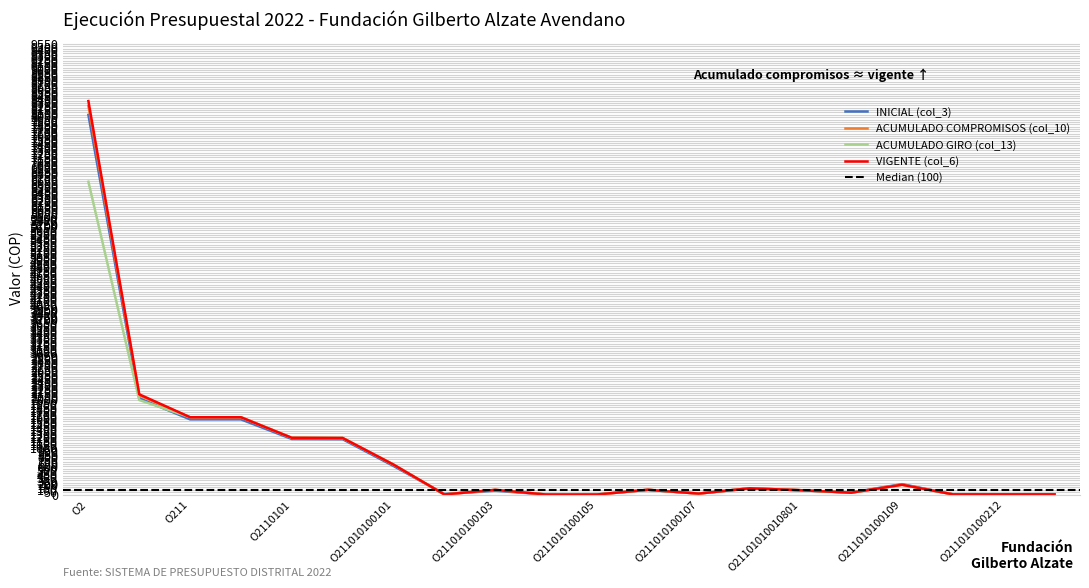

Where is the first local minimum for ACUMULADO COMPROMISOS (col_10)?

O211010100102